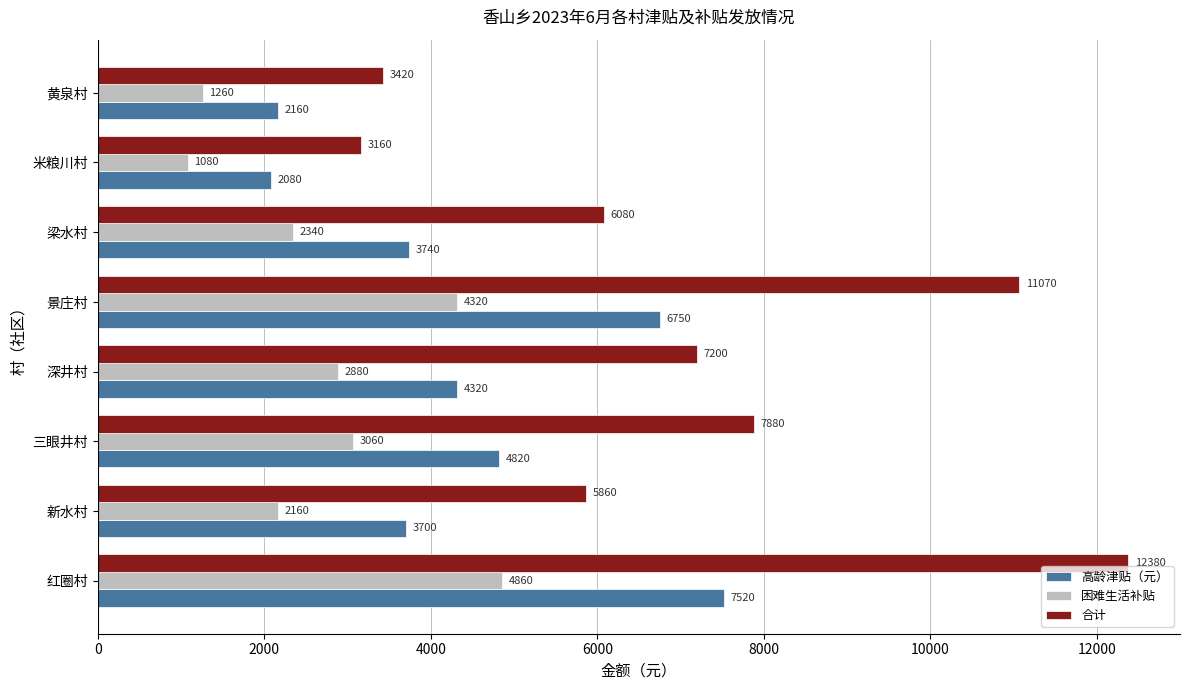

Which series has the widest spread of values?

合计